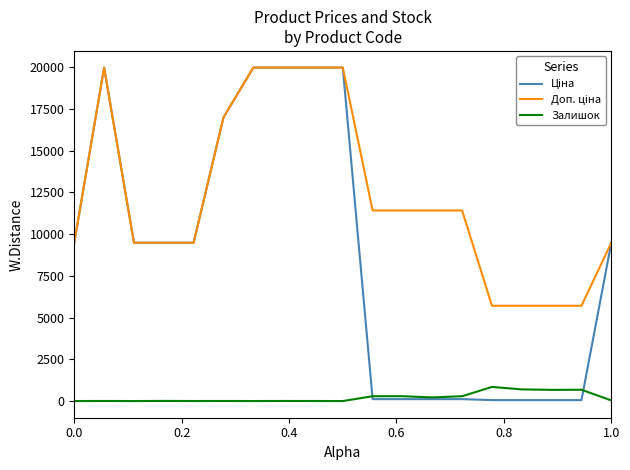

What is the greatest value displayed?

19964.2